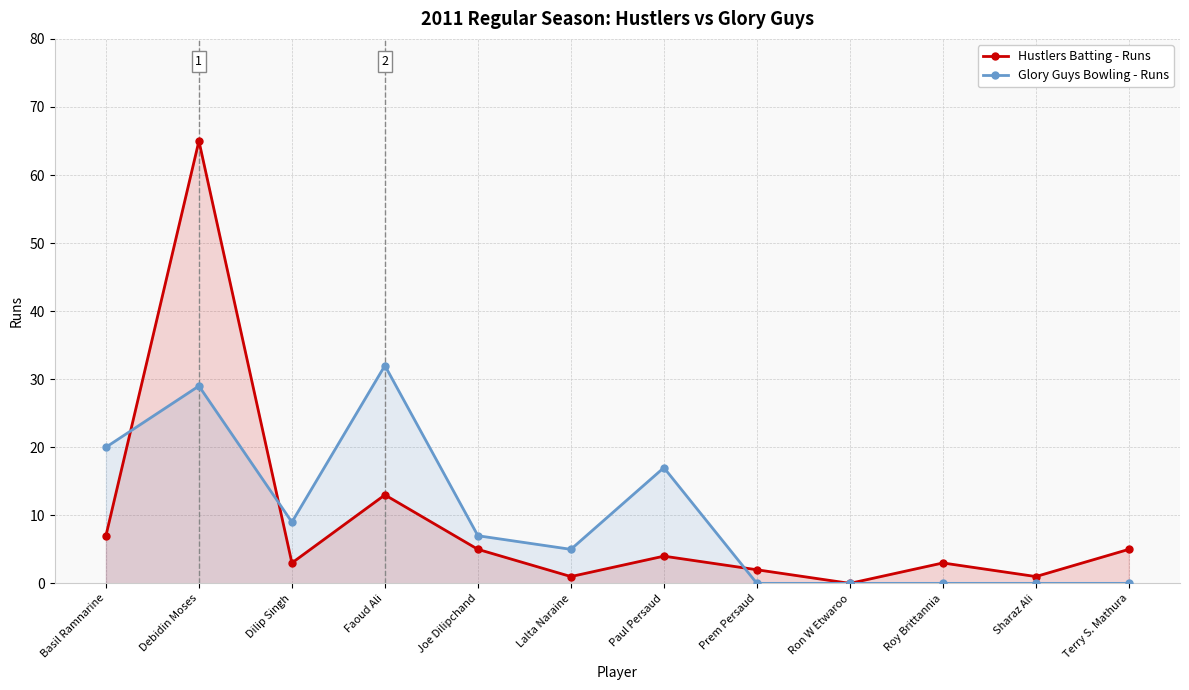

What is the sum of all Hustlers Batting - Runs values?

109